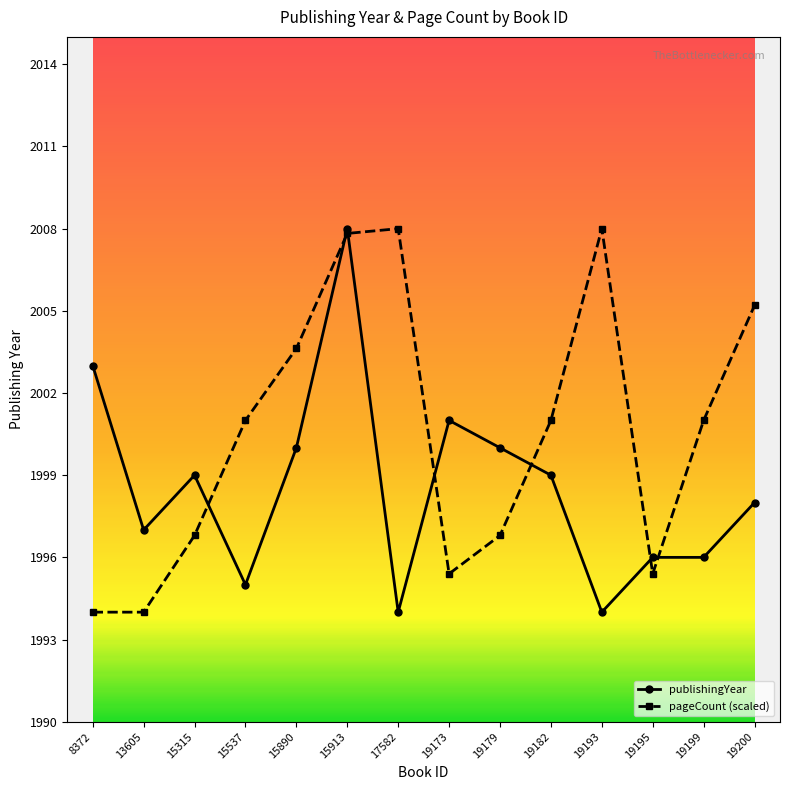

Which series has the largest total across all categories?

pageCount (scaled)